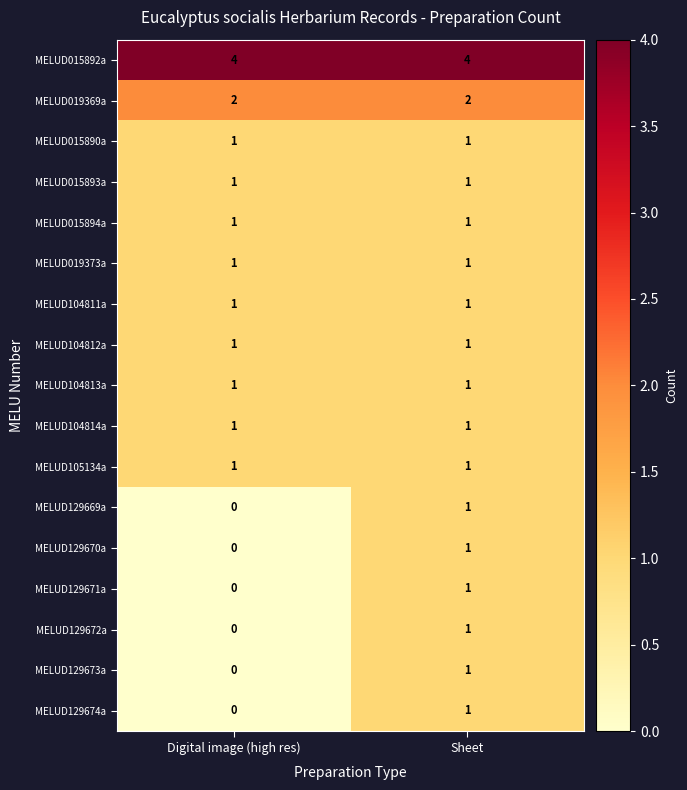

Is it true that MELUD015893a equals 1 at Sheet?

True